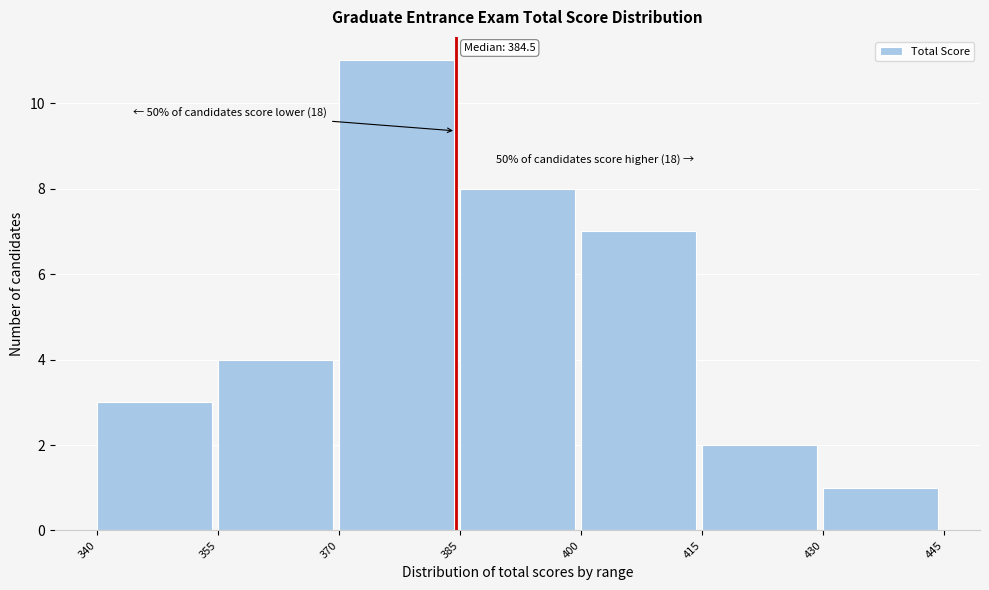

Which range on the x-axis has the tallest bar?

370 to 385